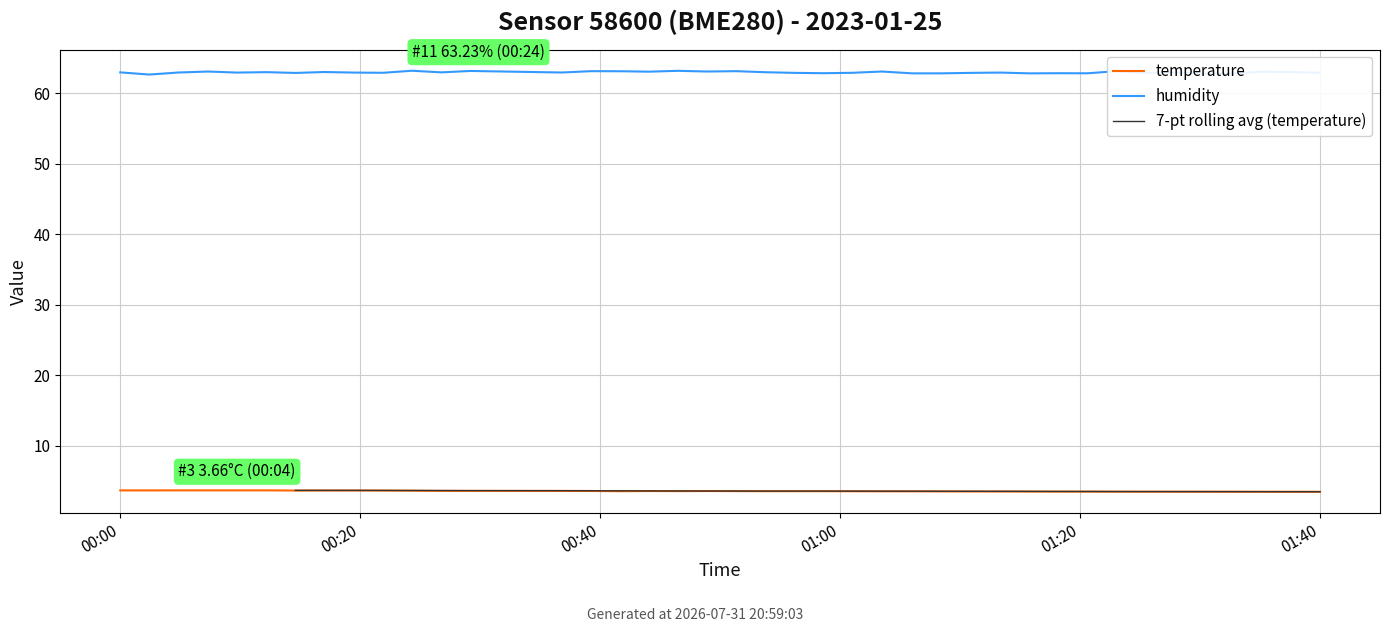

What is the difference between the humidity values at 37 and 35?

0.2